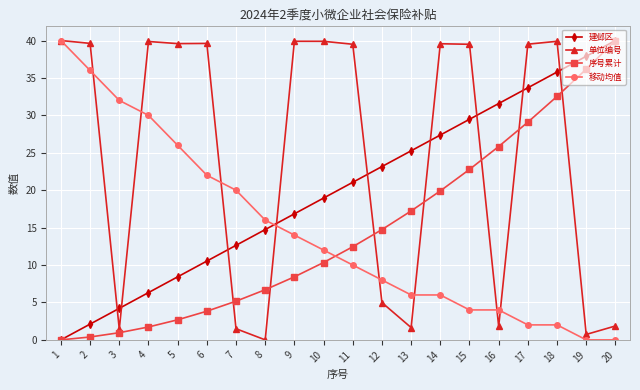

The 建邺区 series shows 17.1 at 6. True or false?

False